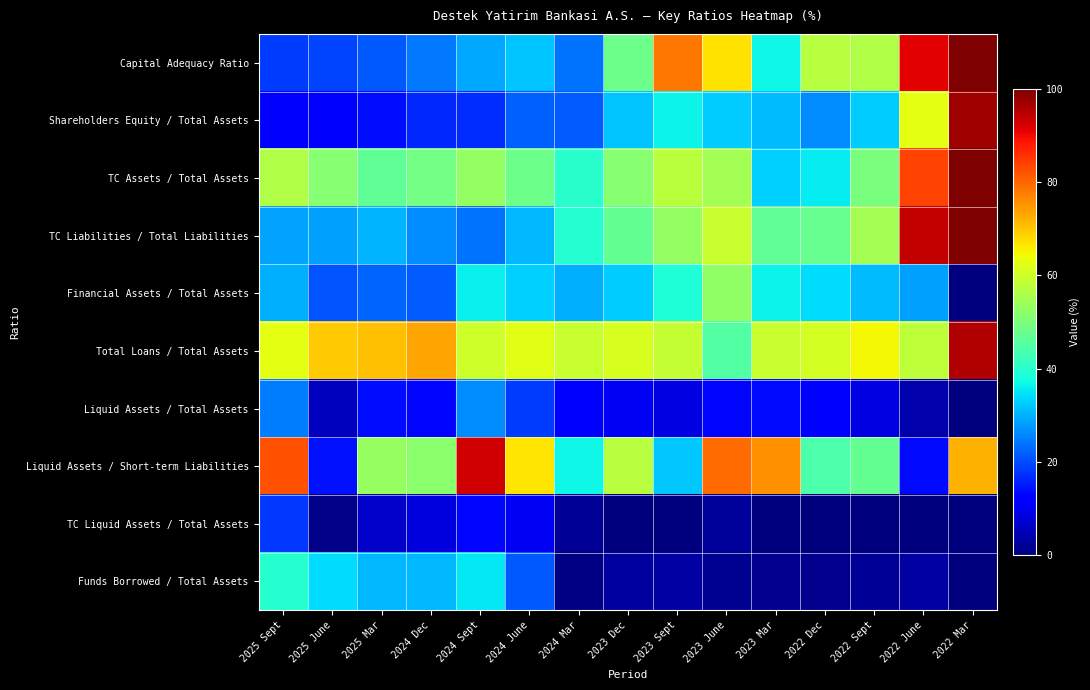

Rank the series by their maximum value, from highest to lowest.

Capital Adequacy Ratio, TC Assets / Total Assets, TC Liabilities / Total Liabilities, Shareholders Equity / Total Assets, Total Loans / Total Assets, Liquid Assets / Short-term Liabilities, Financial Assets / Total Assets, Funds Borrowed / Total Assets, Liquid Assets / Total Assets, TC Liquid Assets / Total Assets